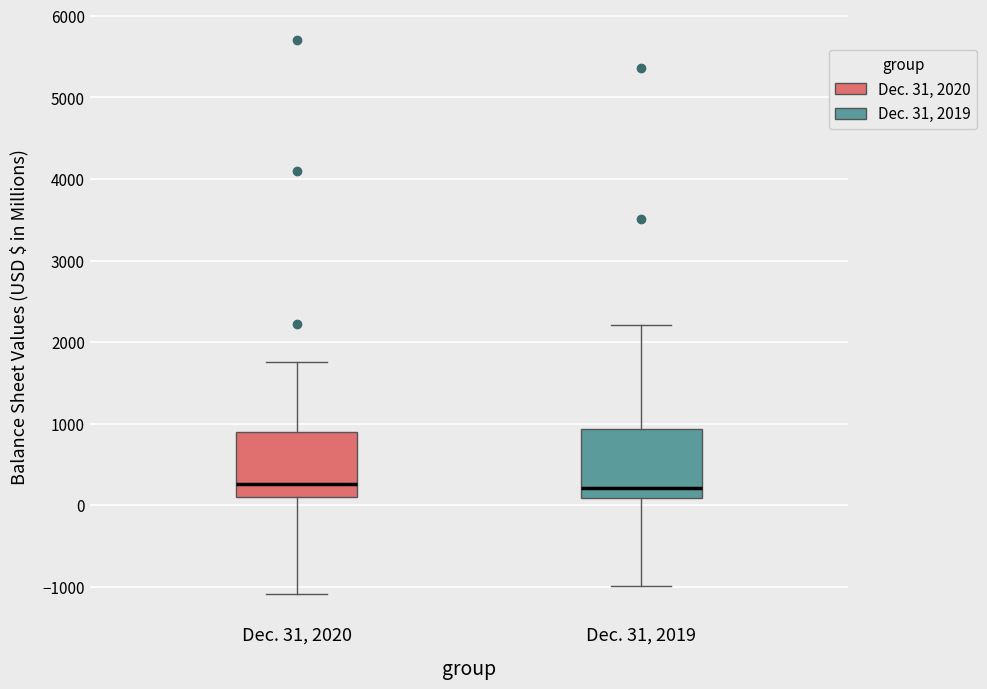

Reading left to right, read every box against the y-axis: the position of its median line, the range the box covers, and the ends of its whiskers. The values are not printed on the chart, so give them approximately, as read against the axis.

Dec. 31, 2020: median 300, box 100 to 900, whiskers -1100 to 1800
Dec. 31, 2019: median 200, box 100 to 900, whiskers -1000 to 2200